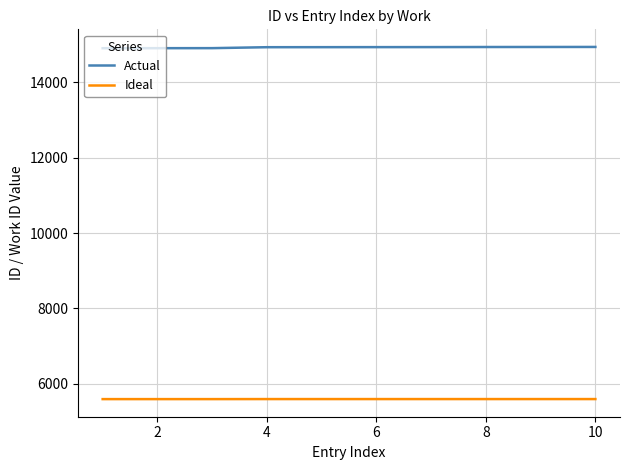

True or false: Ideal and Actual cross at least once.

False